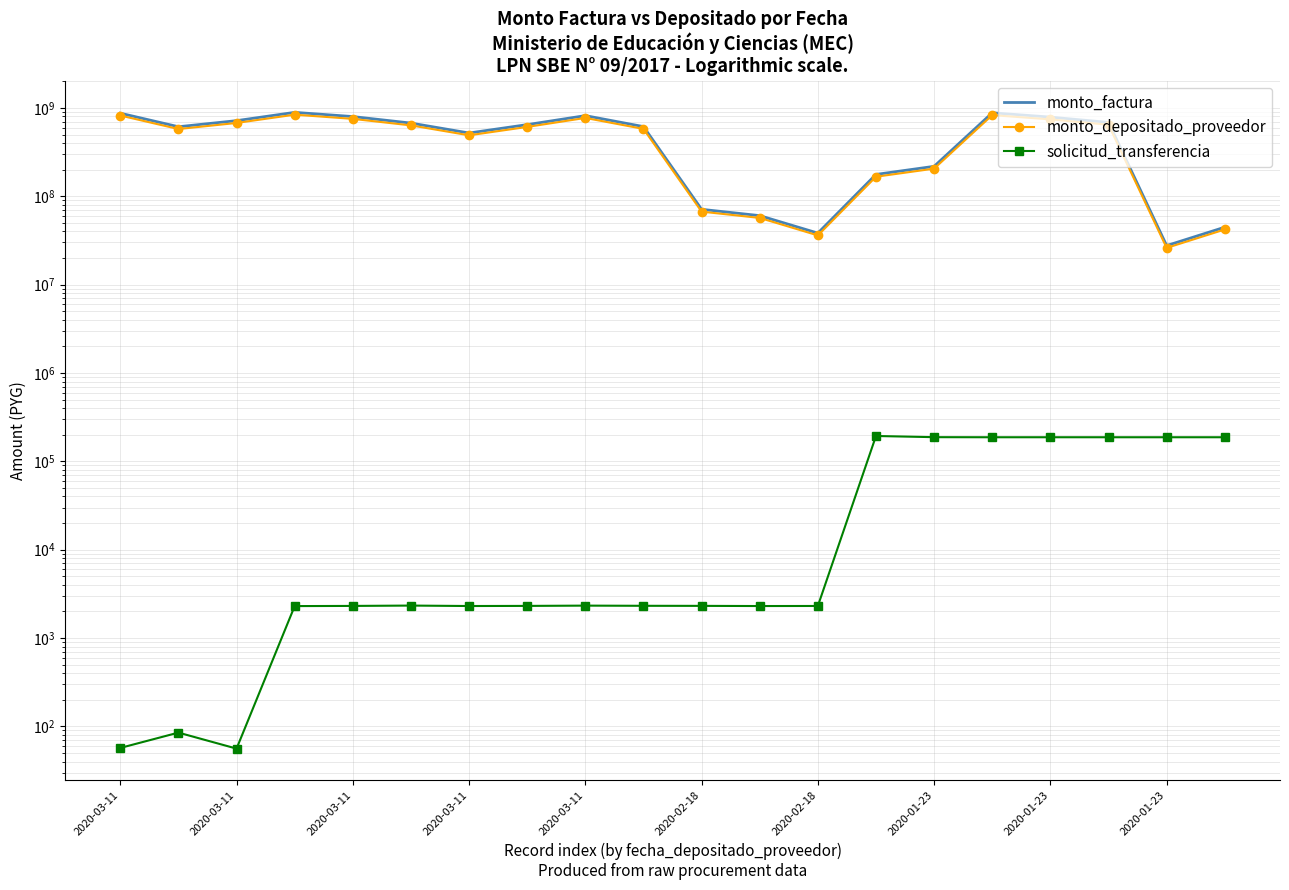

What is the label of the 2nd point from the left?

2020-03-11